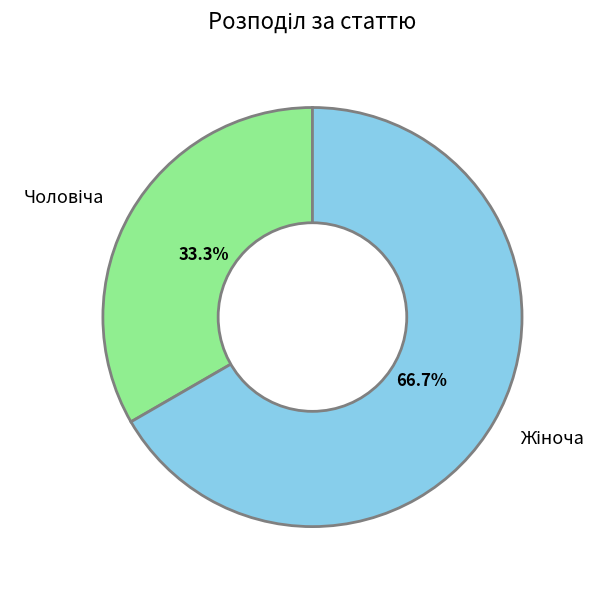

Does any single category account for the majority?

Yes